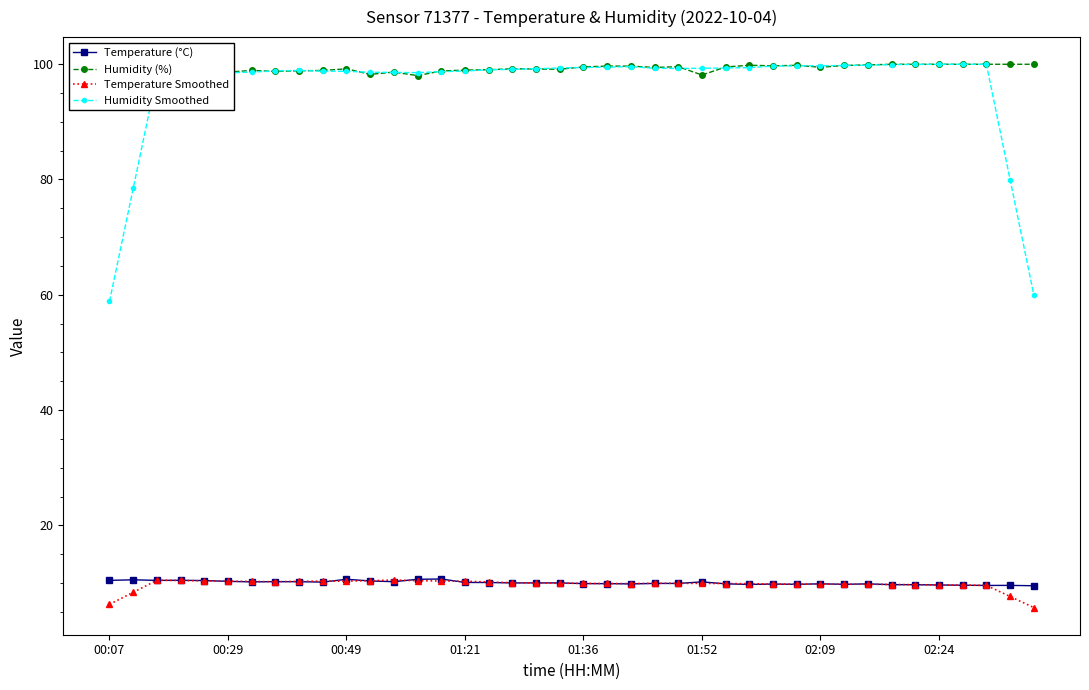

True or false: Temperature (°C) has a value of 10.6 at 00:49.

True